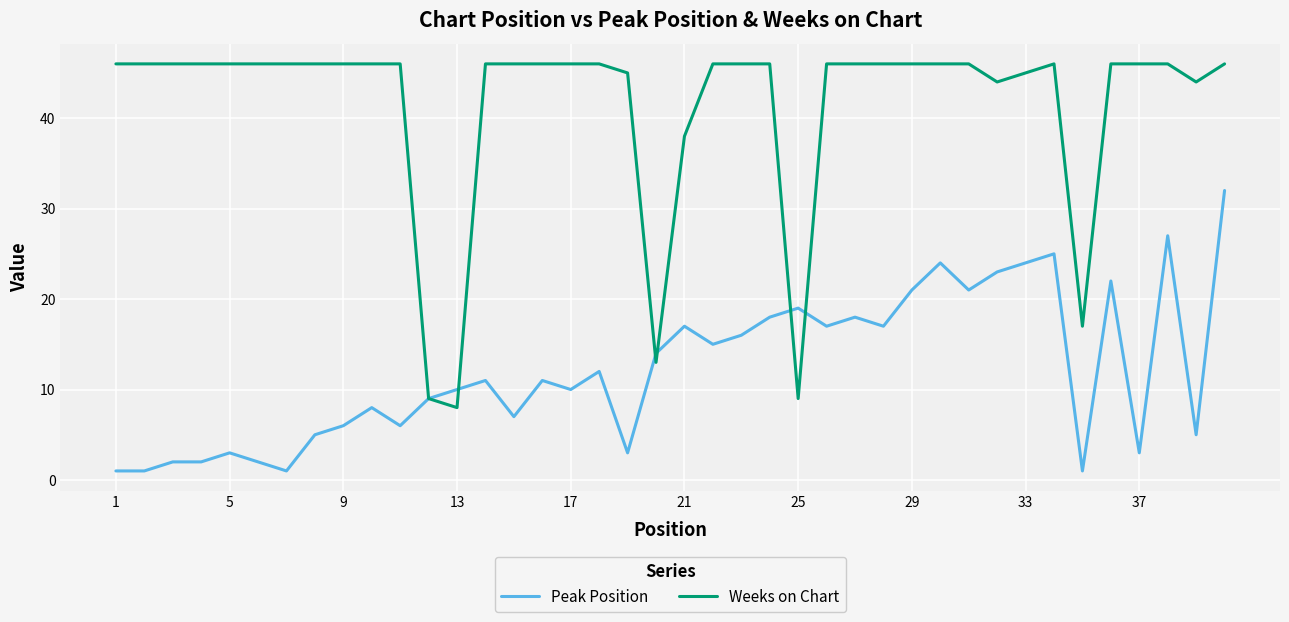

Which series has the widest spread of values?

Weeks on Chart